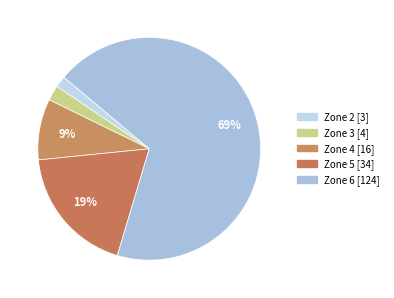

What is the largest slice in the pie chart?

Zone 6